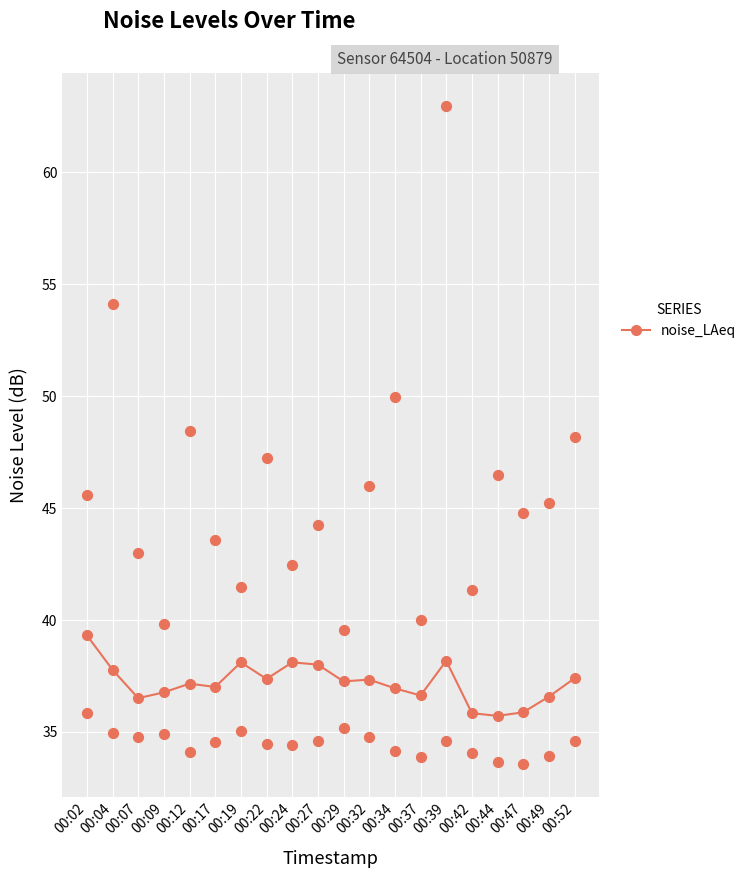

Which series reaches the minimum Y coordinate?

noise_LA_min